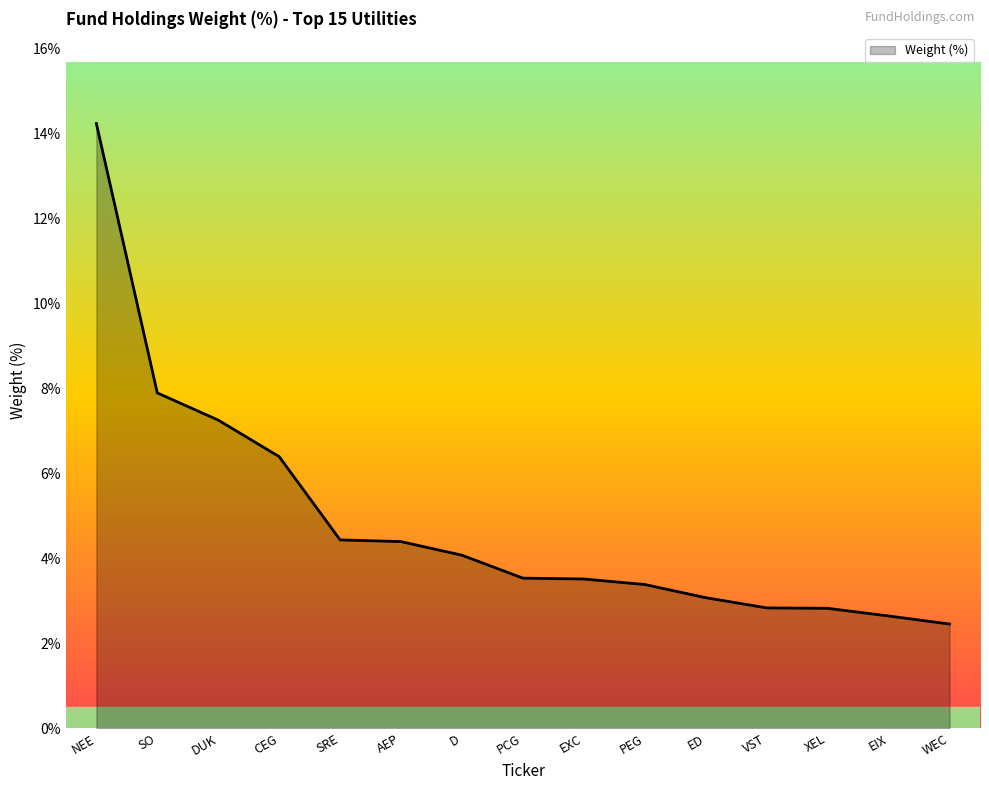

What position from the left is SRE?

5